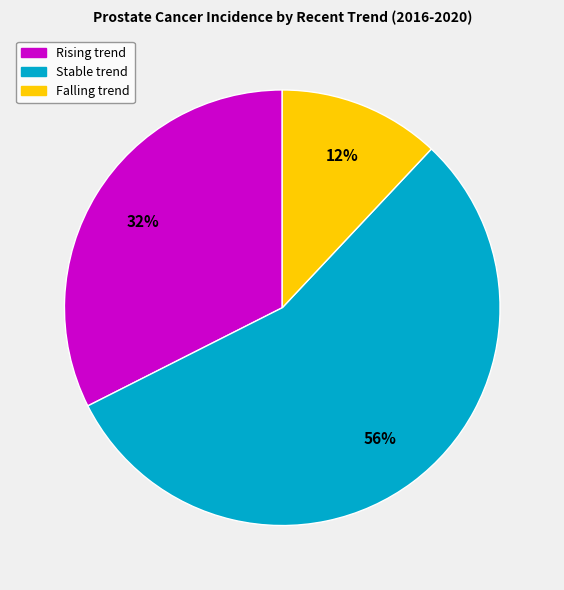

To the nearest percent, what is the difference between the largest and smallest slice percentages?

44%